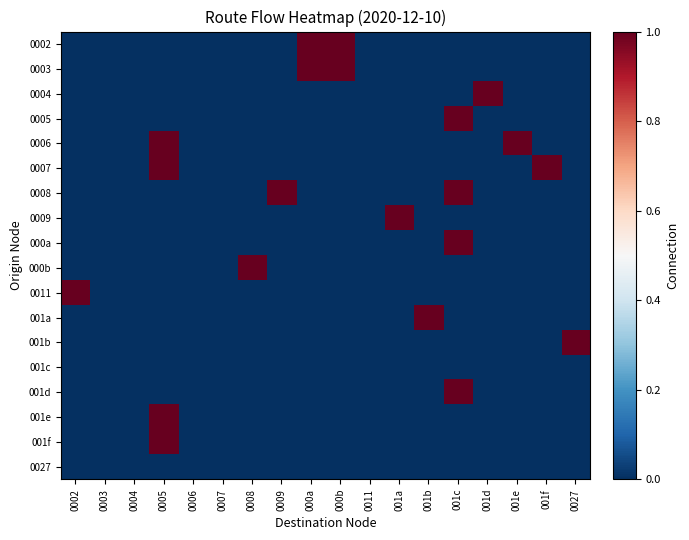

Which has a higher value, 0003 or 0005?

0003